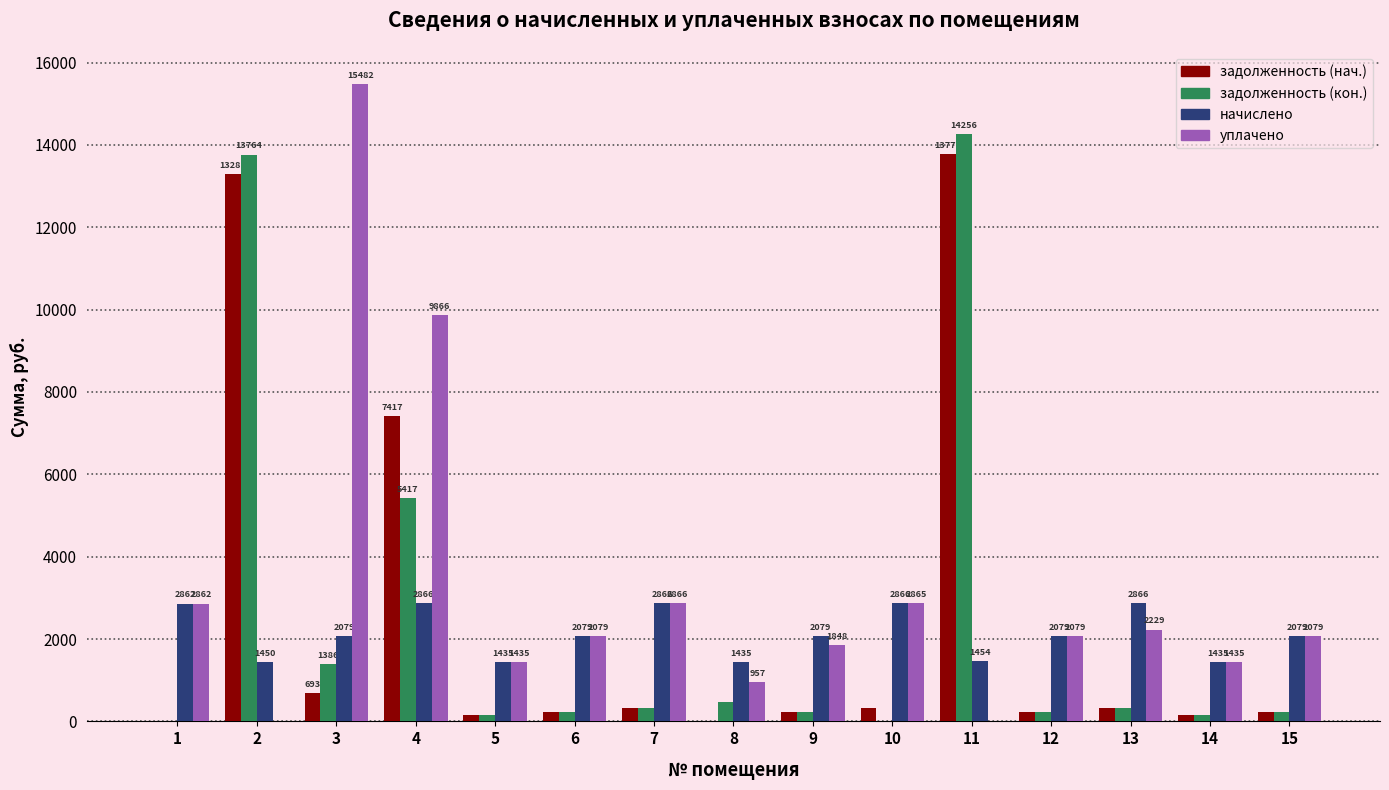

Which category has the highest value in the уплачено series?

3